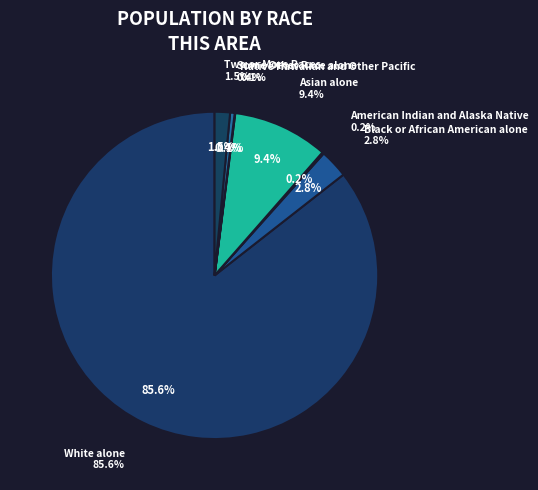

How many segments does this pie chart have?

7